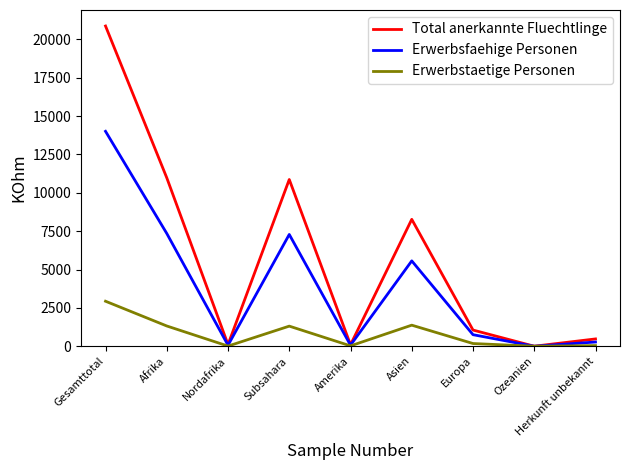

At which category is the sum across all series the highest?

Gesamttotal